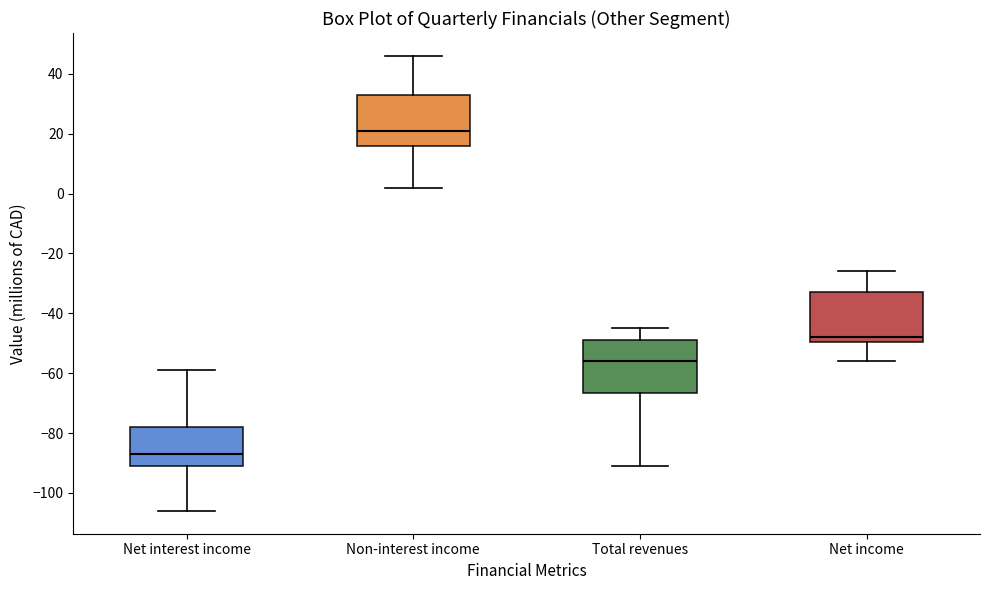

Which box has the highest median line?

Non-interest income